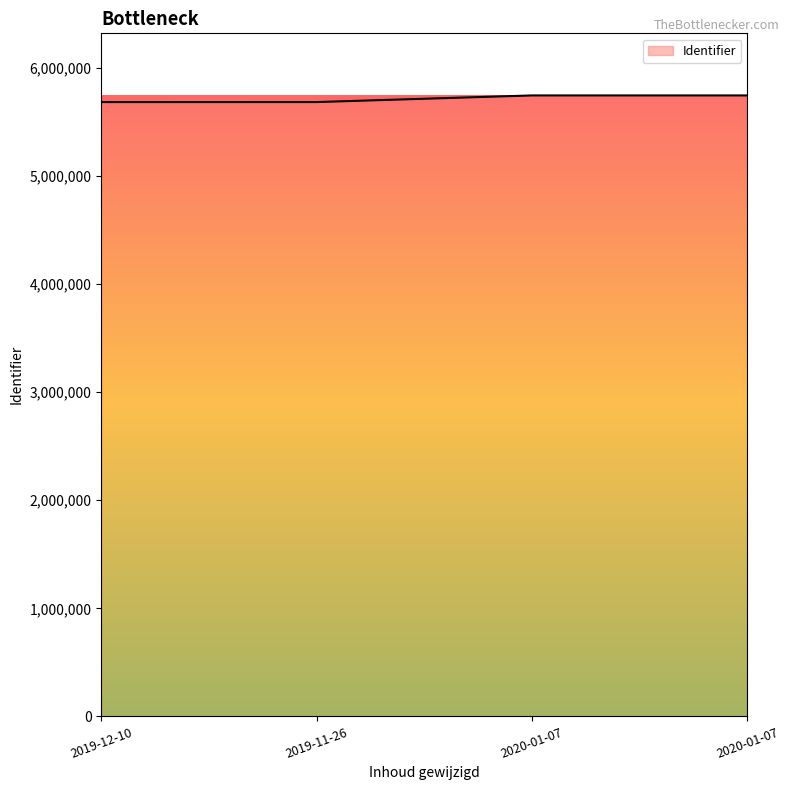

Is it true that the value at 2020-01-07 is 5745453?

True